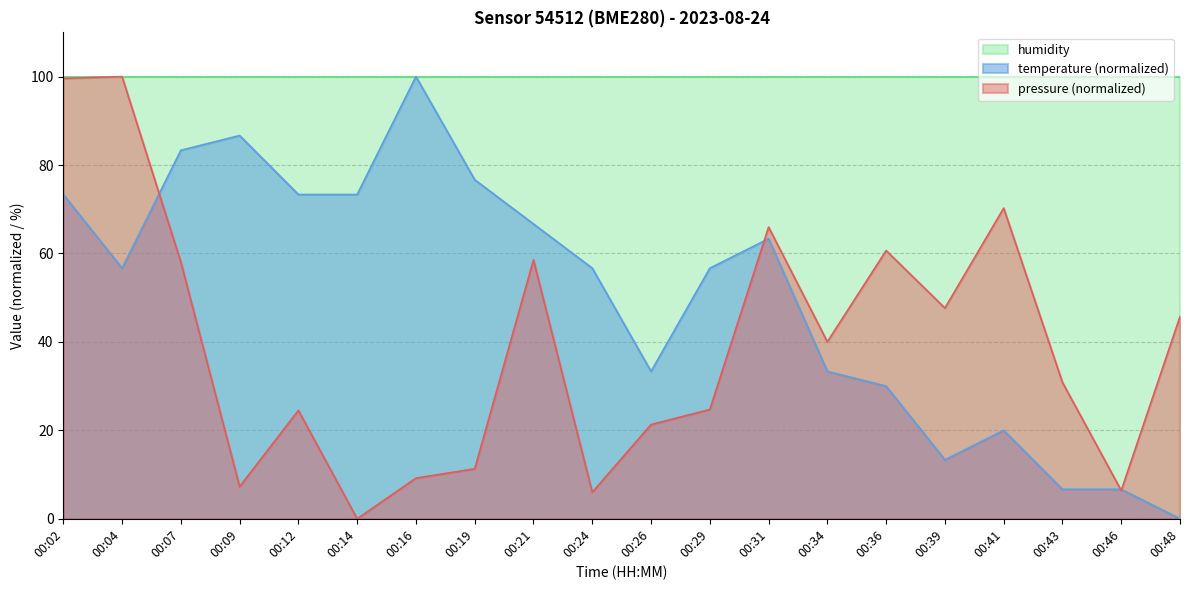

Between 00:09 and 00:46, which is larger?

00:09